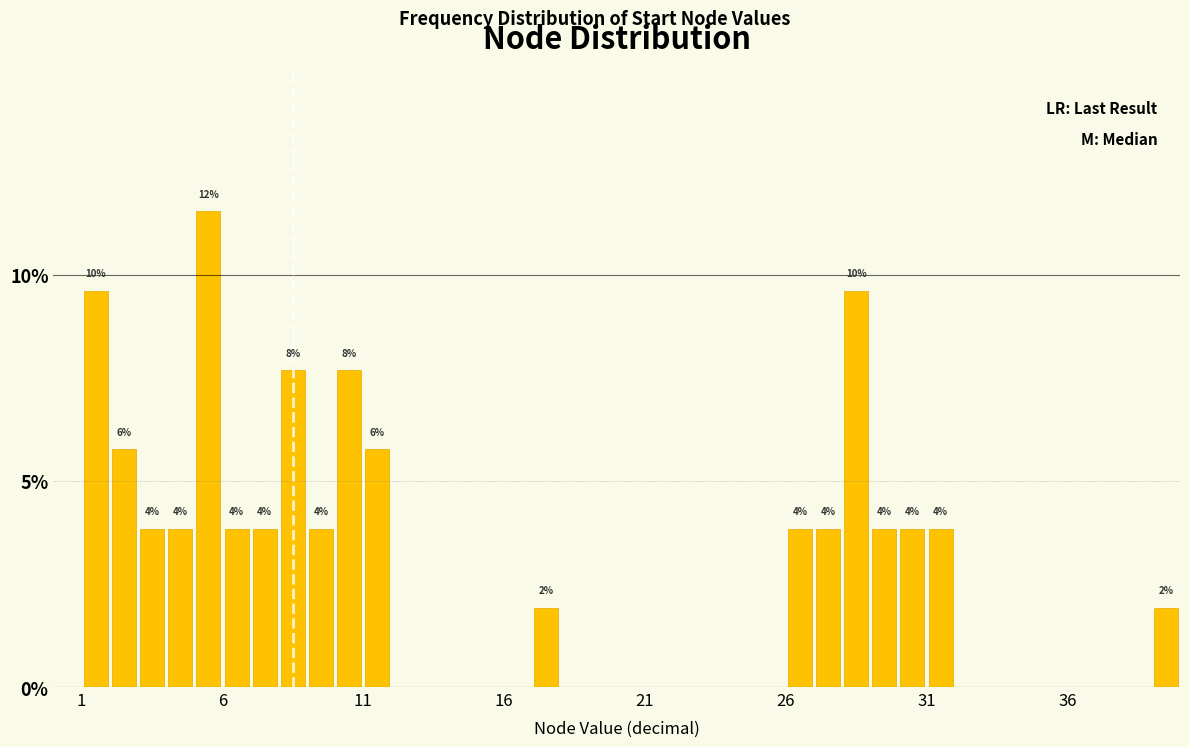

Around what value on the x-axis is the tallest bar? Give the approximate position of its centre, as read against the axis.

5.5